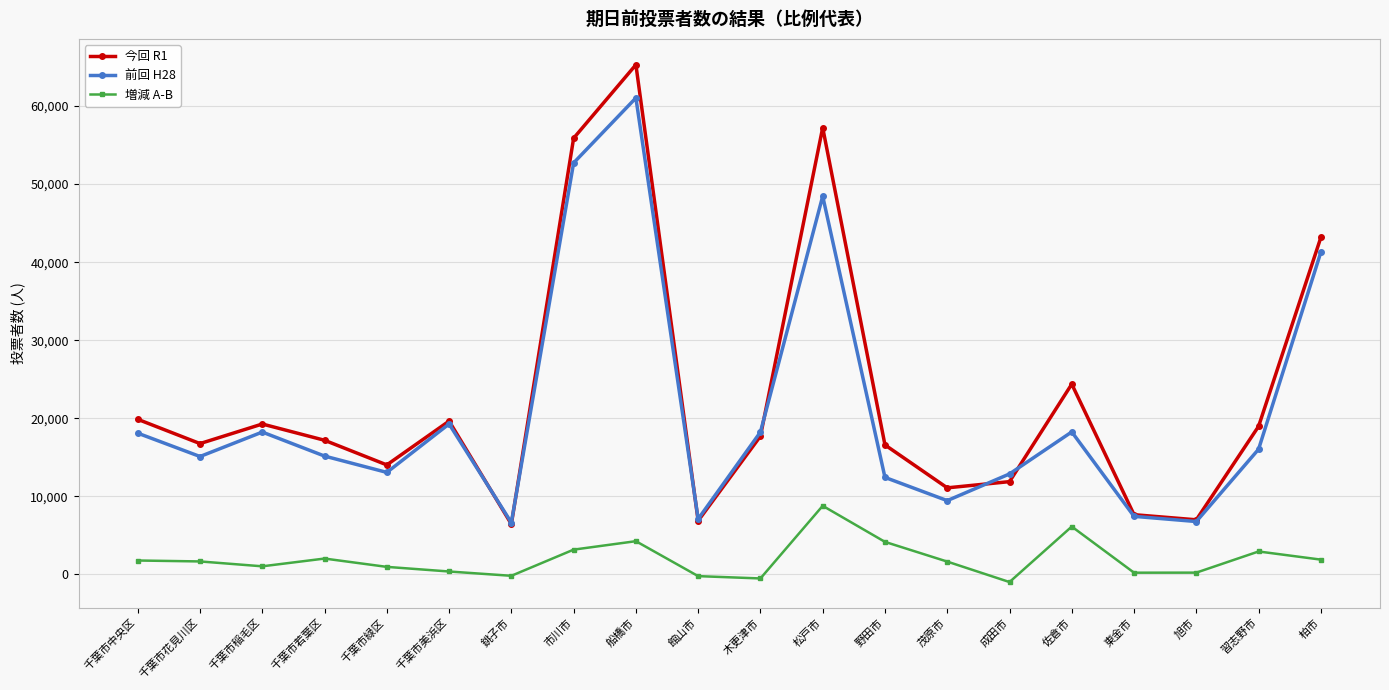

Which series has the largest range (max minus min)?

今回 R1